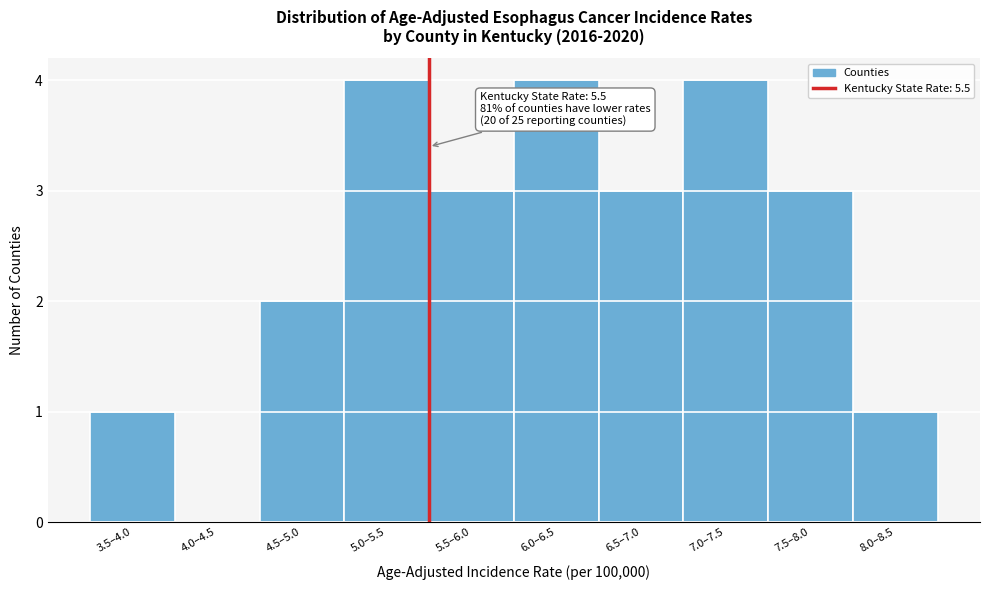

Reading left to right, what are all the values shown in this chart?

3.5–4.0=1	4.0–4.5=0	4.5–5.0=2	5.0–5.5=4	5.5–6.0=3	6.0–6.5=4	6.5–7.0=3	7.0–7.5=4	7.5–8.0=3	8.0–8.5=1